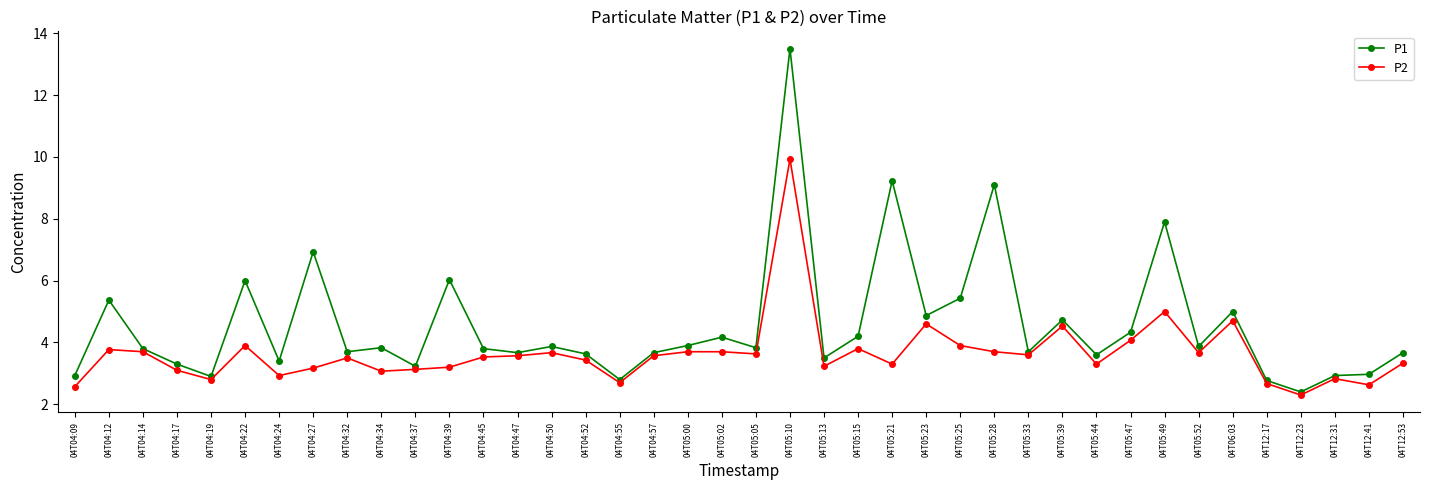

True or false: P2 has a value of 2.9 at 04T04:24.

True